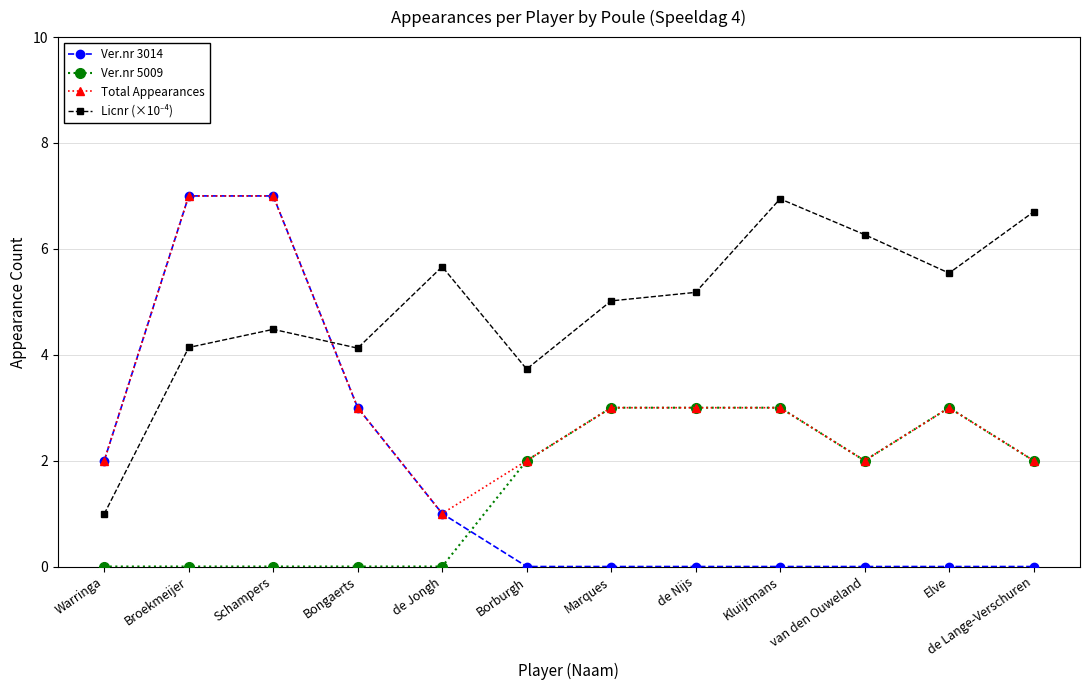

True or false: Total Appearances has a value of 5.0 at Bongaerts.

False